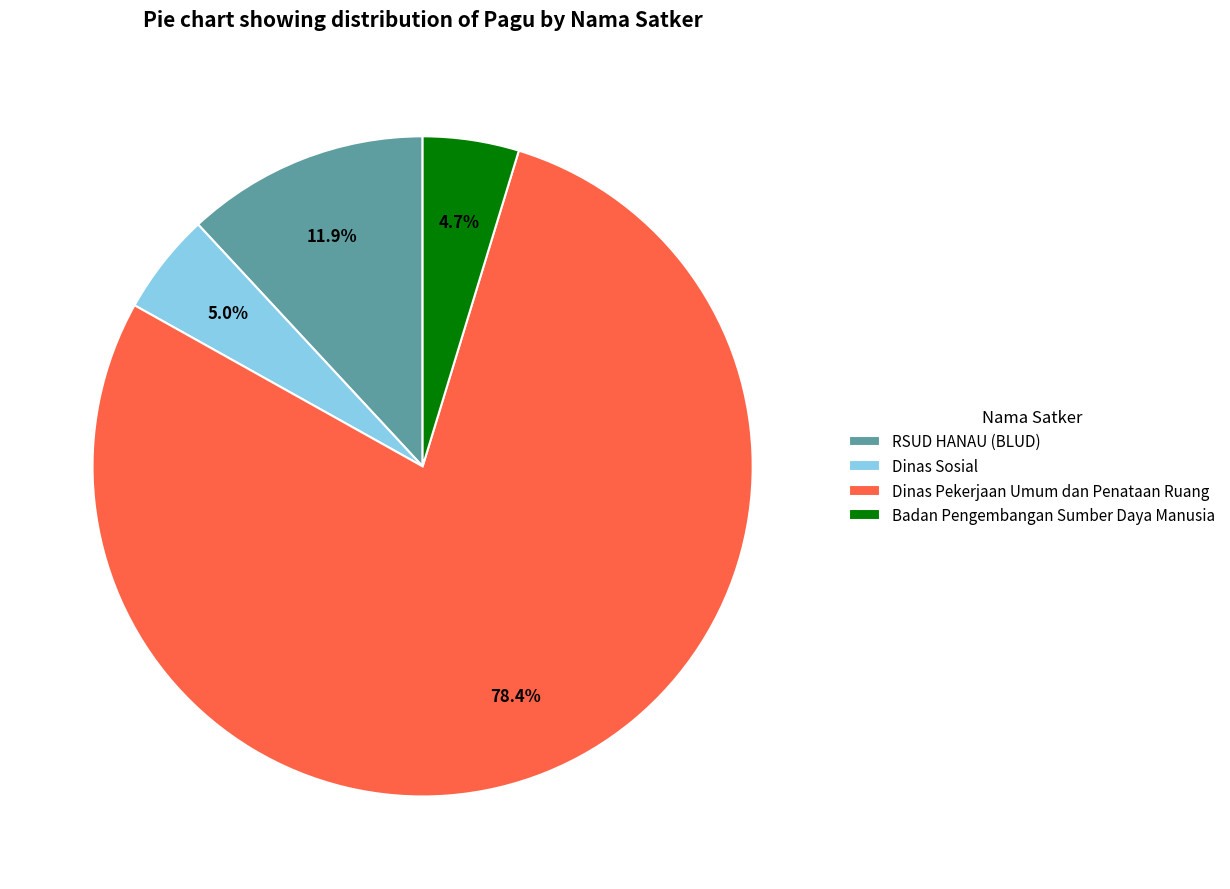

Which slice is the largest?

Dinas Pekerjaan Umum dan Penataan Ruang